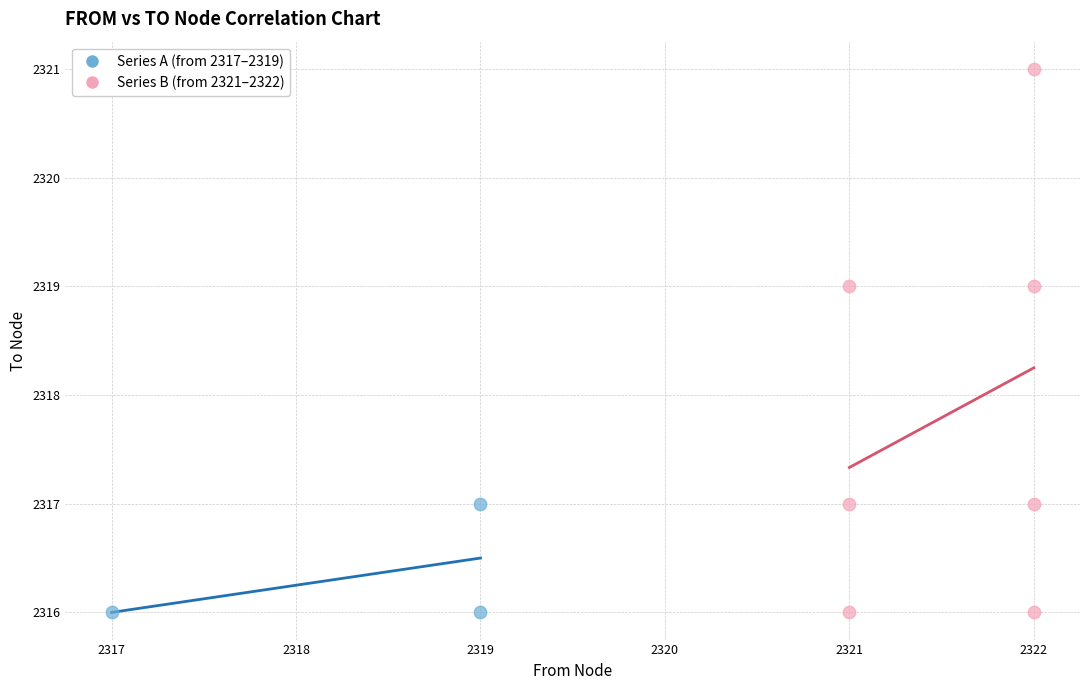

Which series reaches the maximum Y coordinate?

Series B (from 2321–2322)